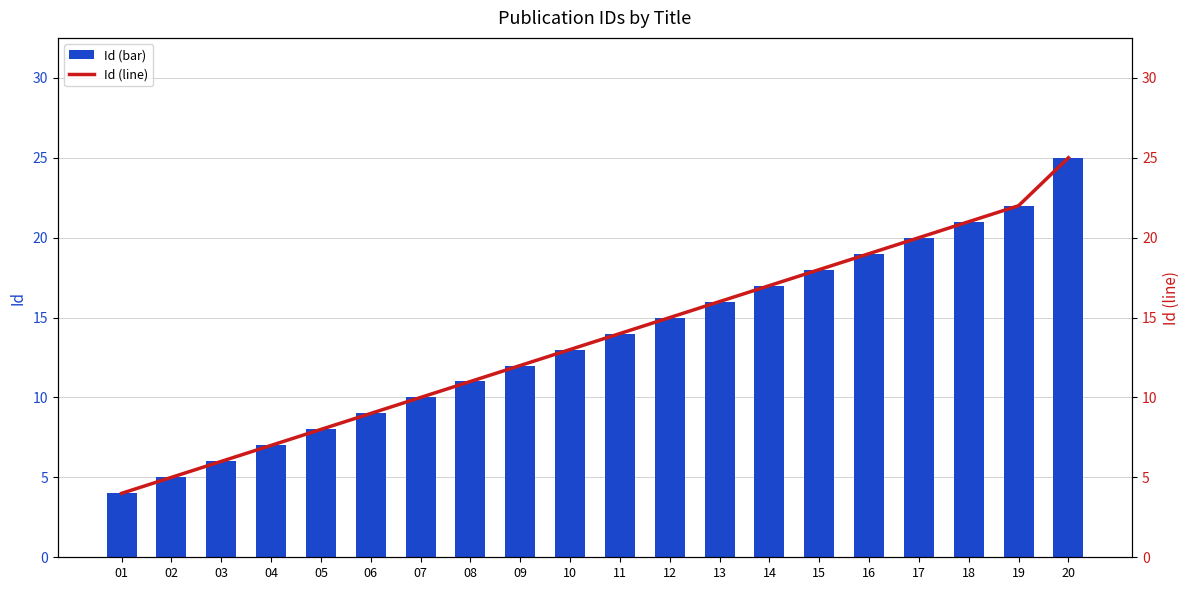

What is the lowest value of the Id (bar) series?

4